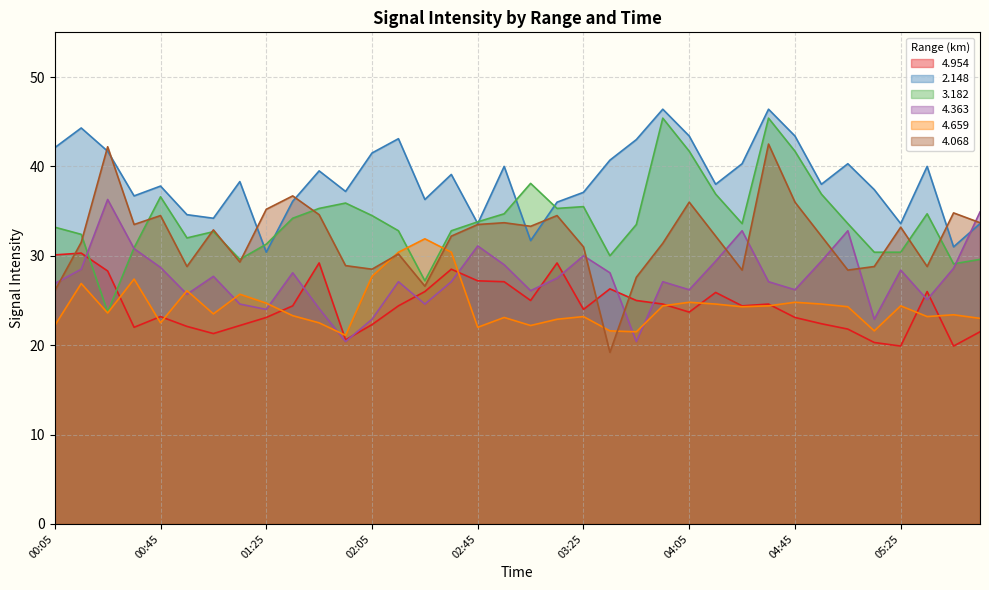

Where is the first local maximum for   4.363?

00:25